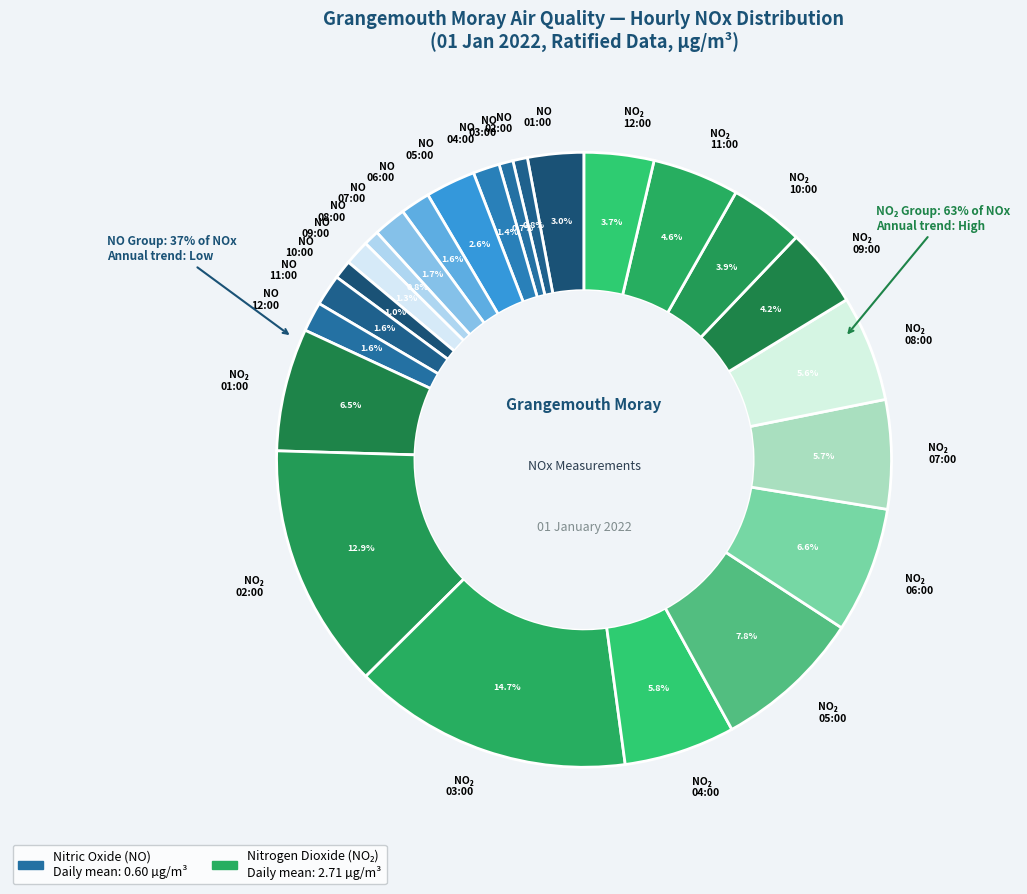

What is the ratio of the value at 06:00 to the value at 07:00?

1.1